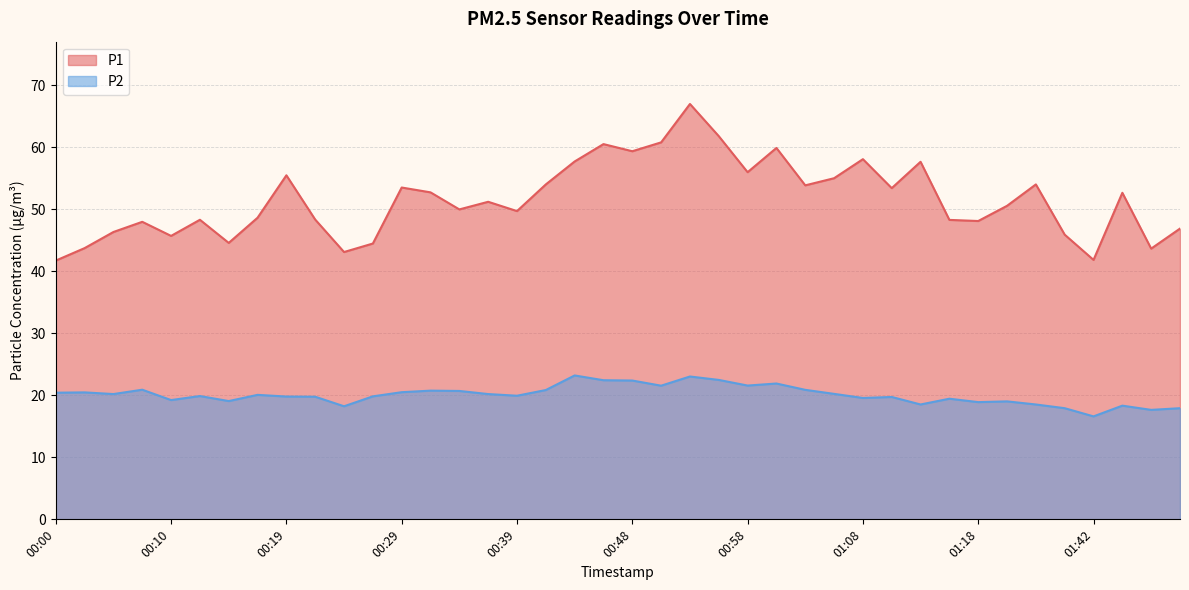

How many lines are shown in the chart?

2